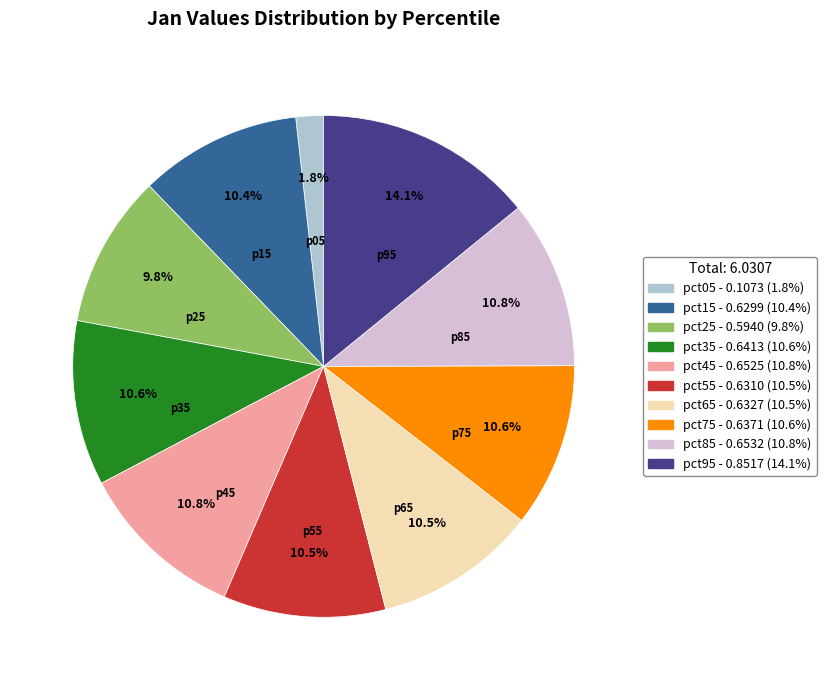

To the nearest percent, what is the combined percentage of pct35 and pct85?

21%